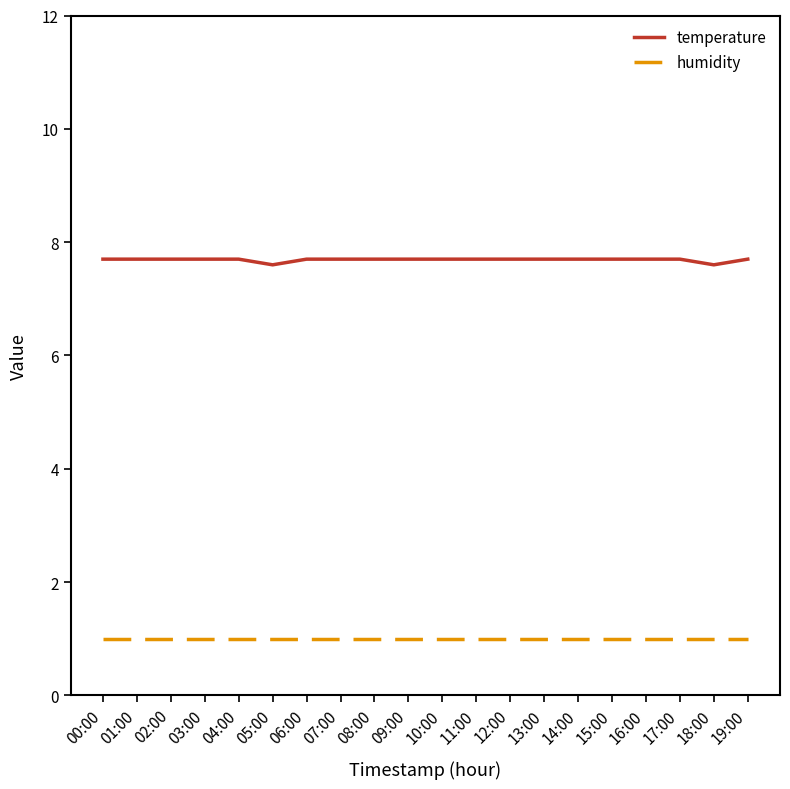

What is the difference between the highest and lowest values at 14:00?

6.7